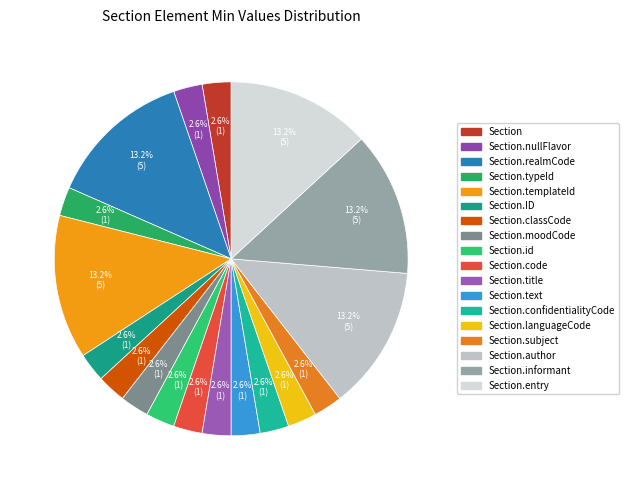

Count the number of slices in the pie.

18